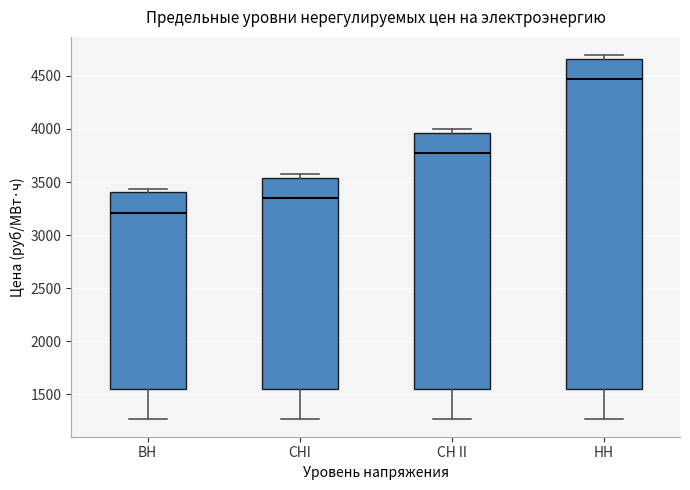

Which box is the tallest, from its lower edge to its upper edge?

НН